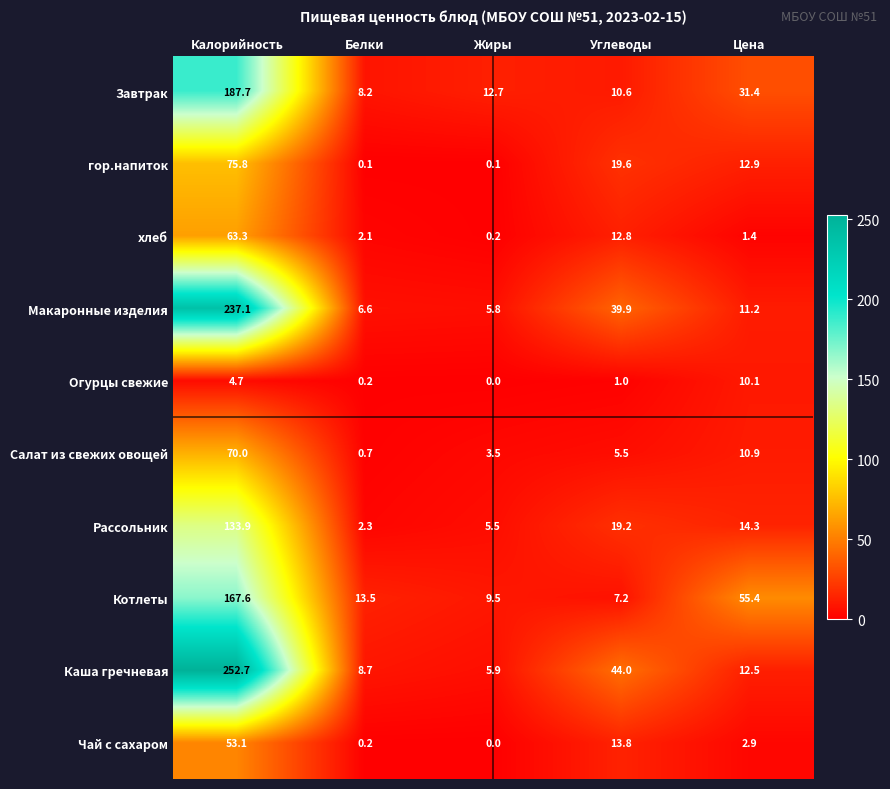

Which series changed the most between Калорийность and Белки?

Каша гречневая